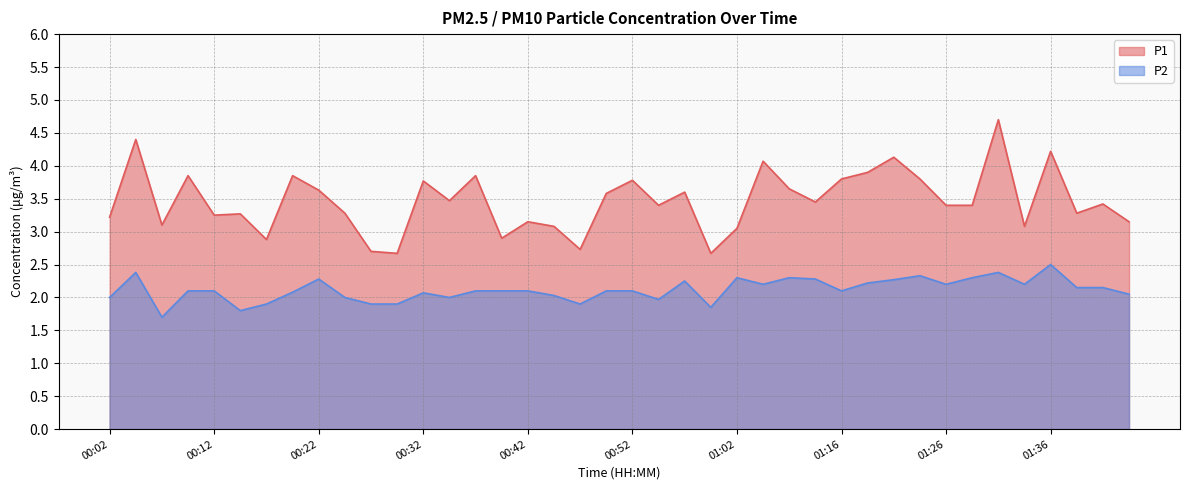

What is the difference between the second highest and second lowest values in the P1 series?

1.7